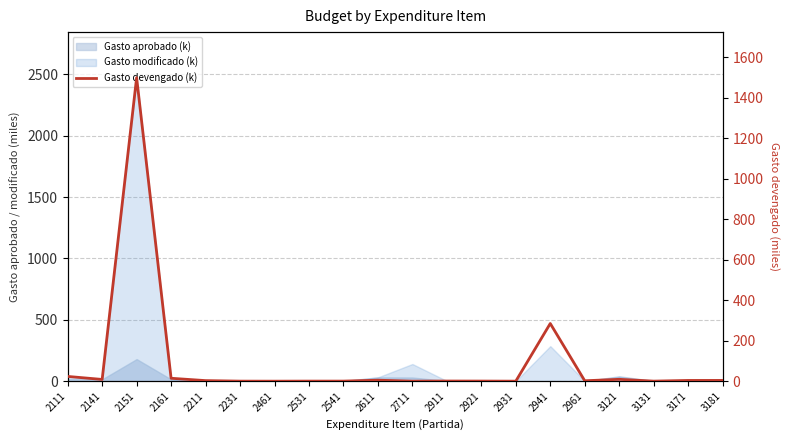

What is the difference between the values at 2921 and 2611?

4.4